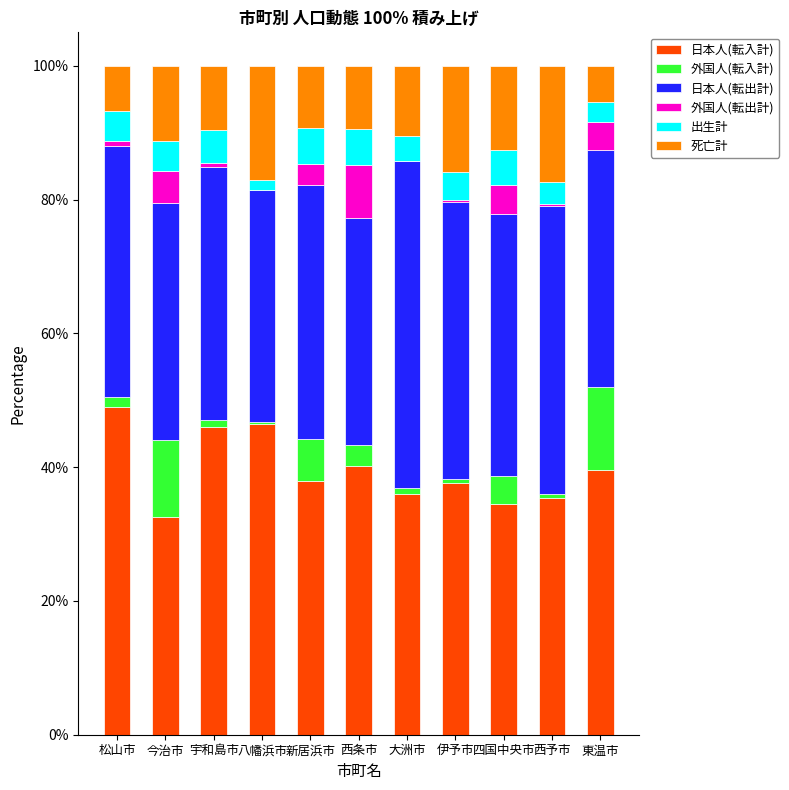

What is the sum of all 日本人(転入計) values?

435.2